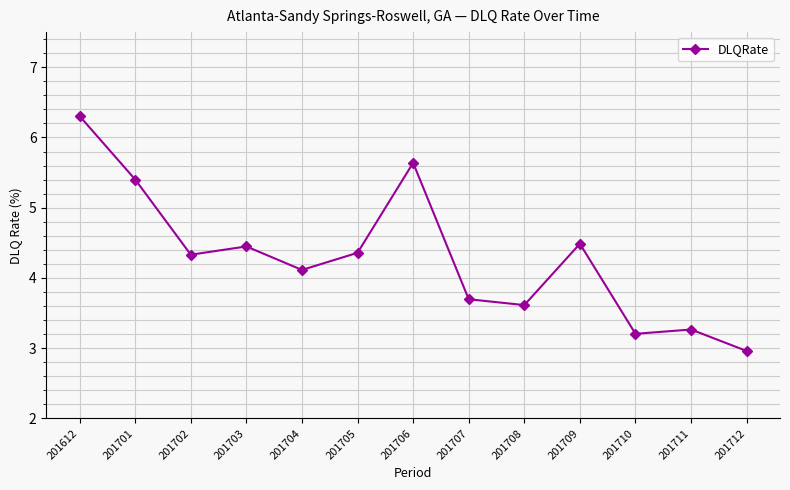

Where does the data first go above 4?

201612